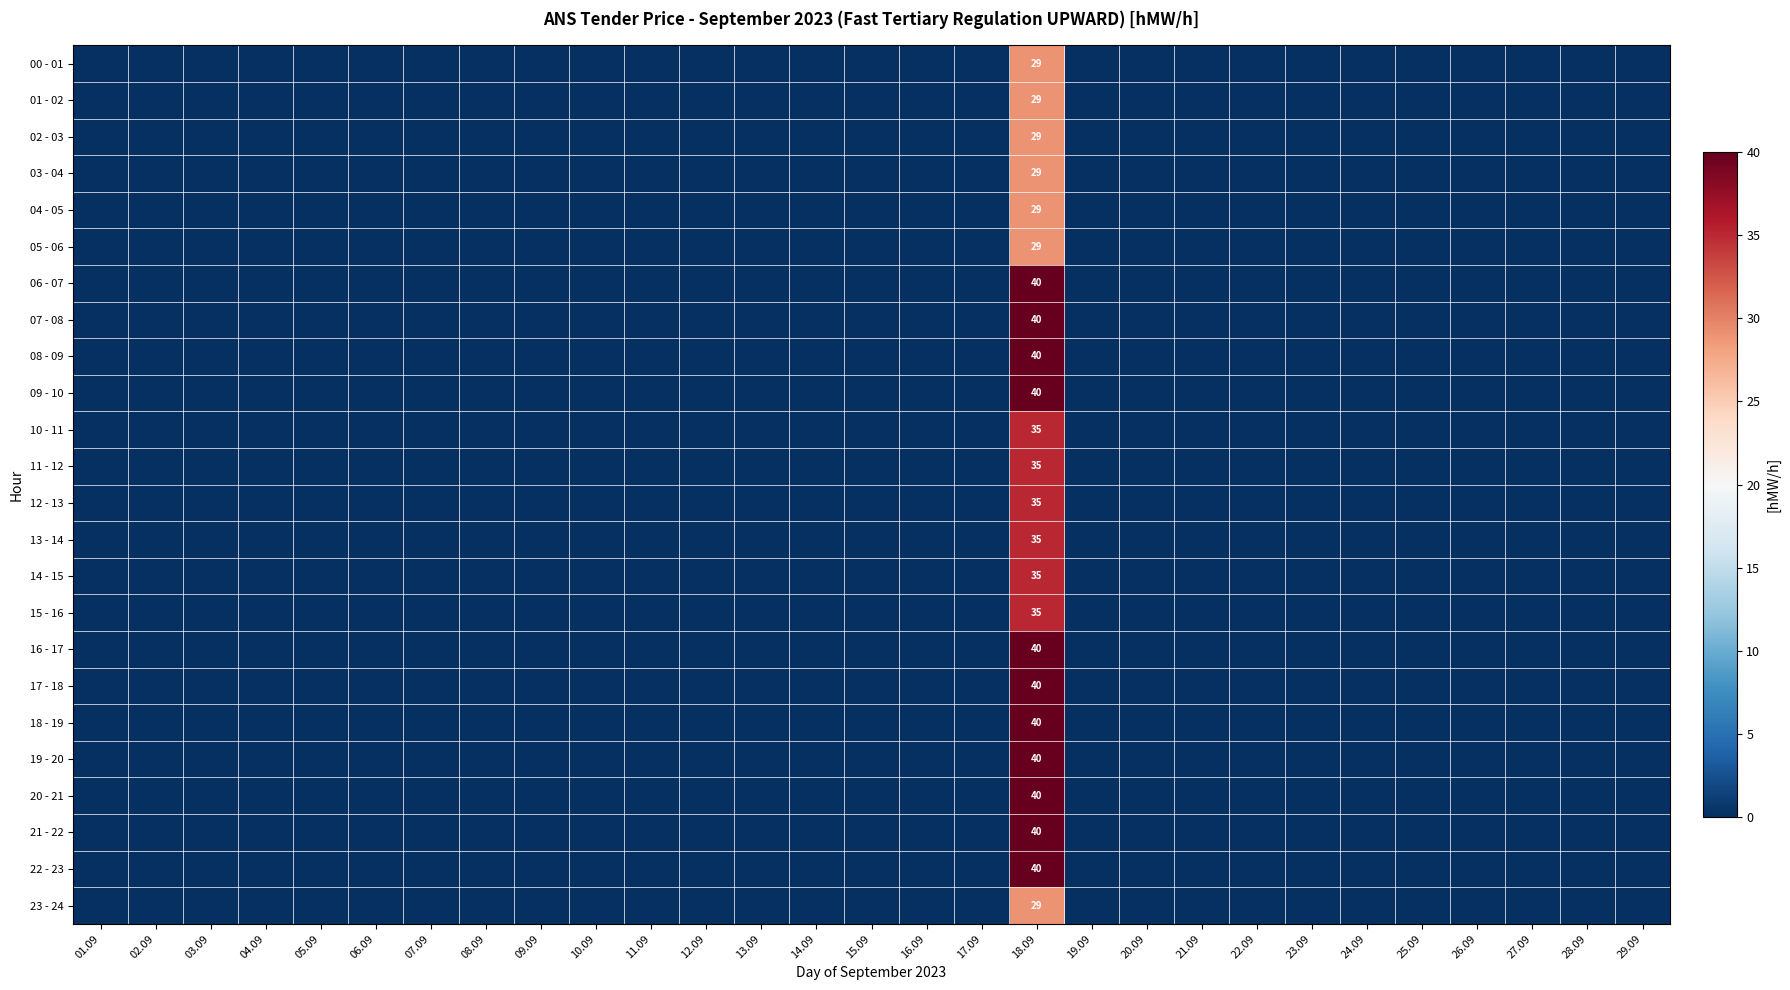

The value of 15 - 16 at 19.09 is -22. True or false?

False